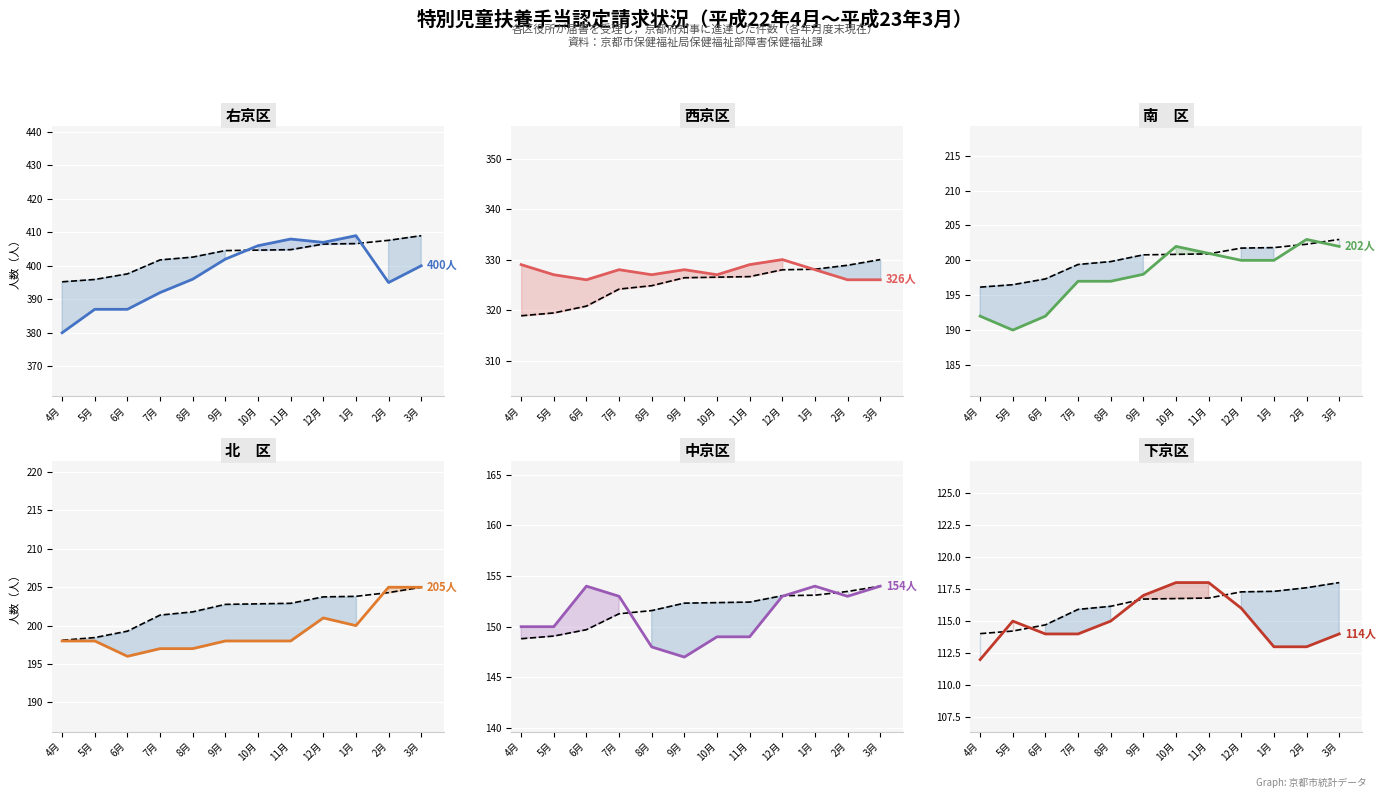

Between 10月 and 1月, which is larger?

1月